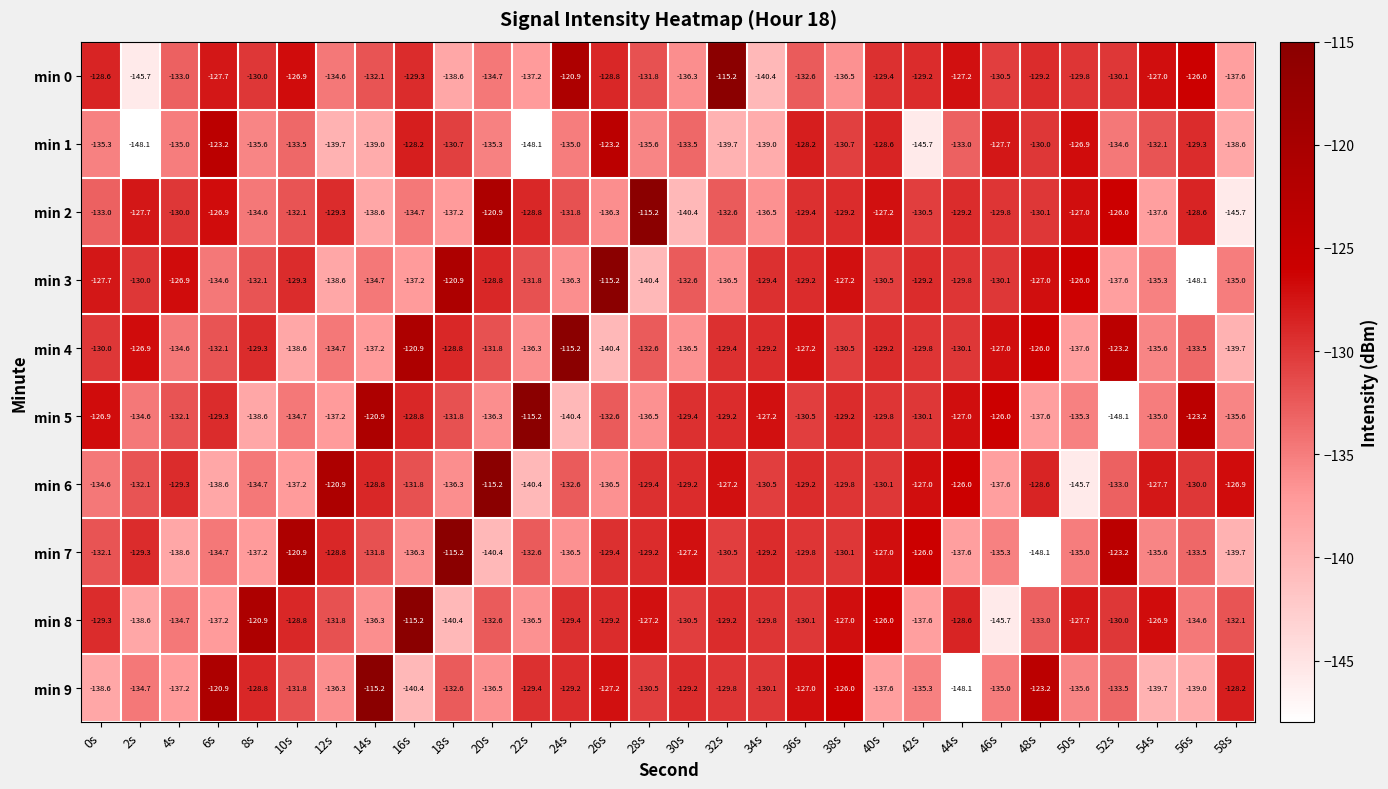

What is the difference between the maximum and second lowest values in the min 1 series?

24.9